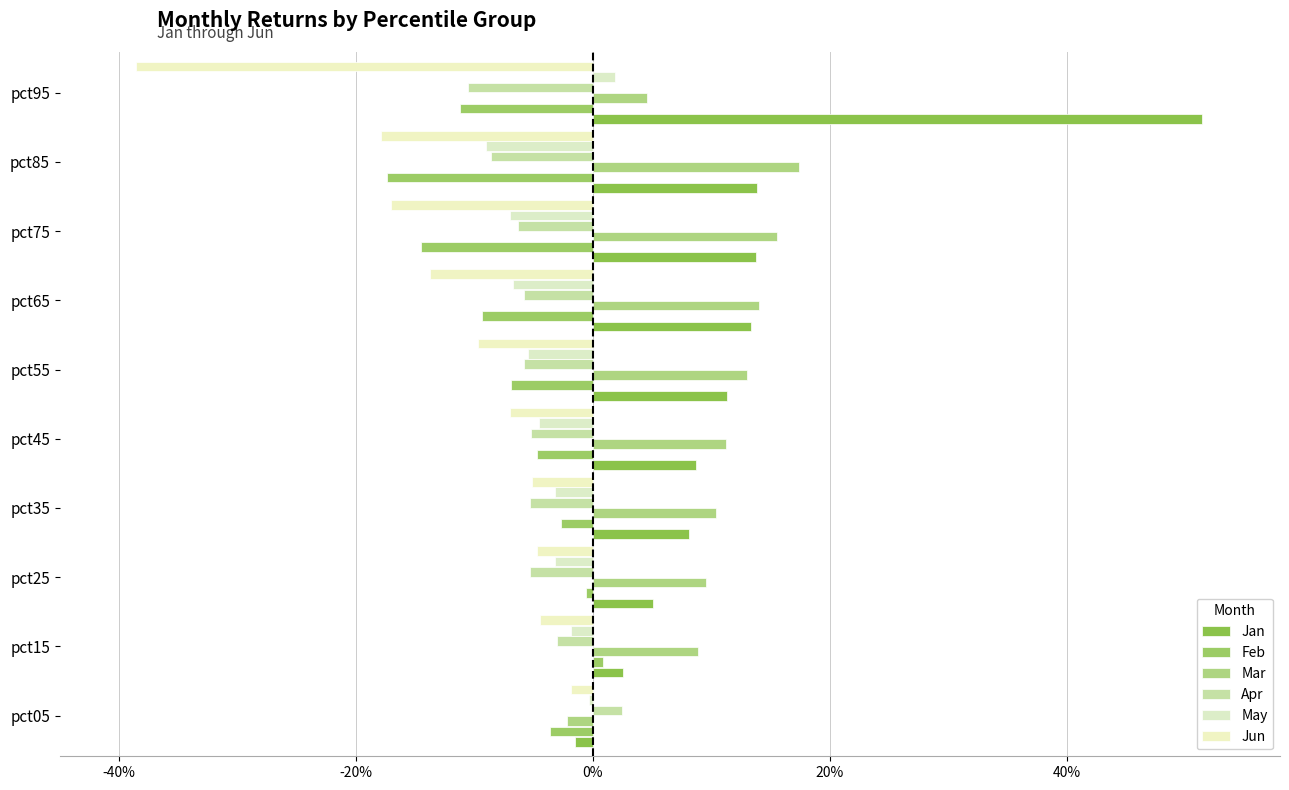

Which series has the largest total across all categories?

Jan